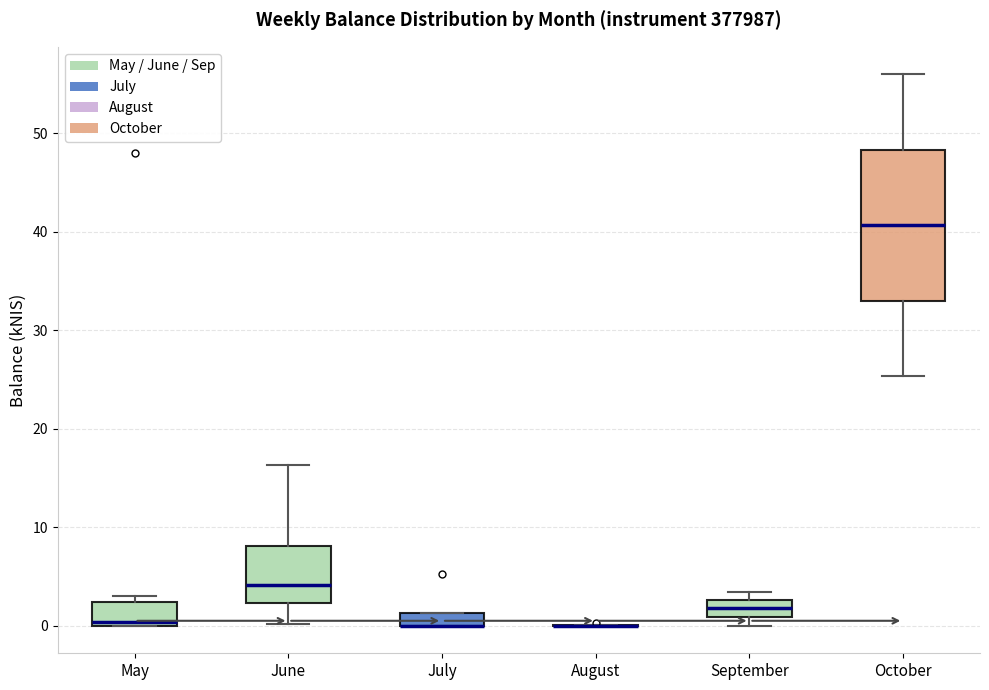

Comparing the boxes themselves (not the whiskers), which one is the tallest?

October